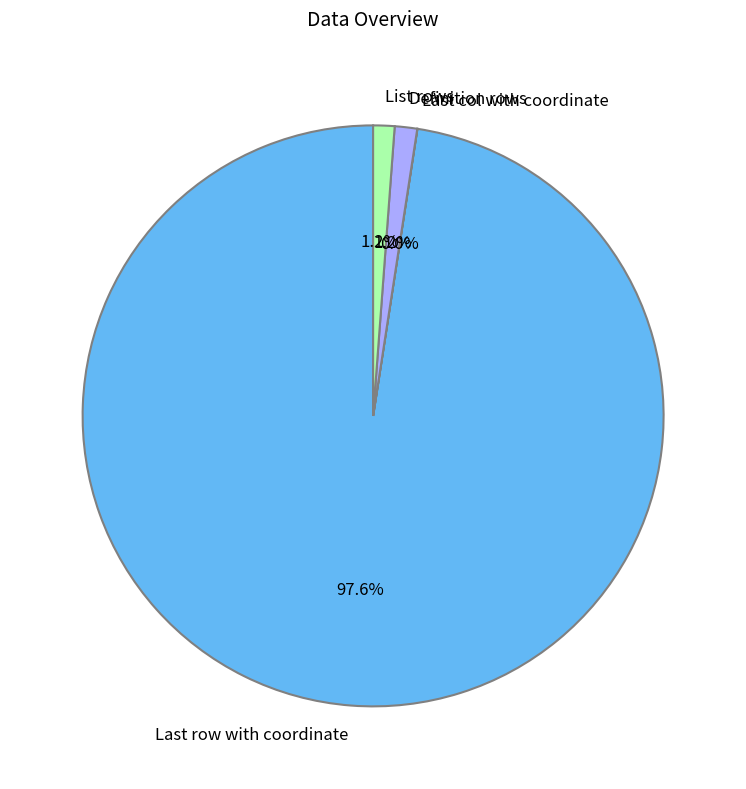

To the nearest percent, what portion does List rows represent?

1%